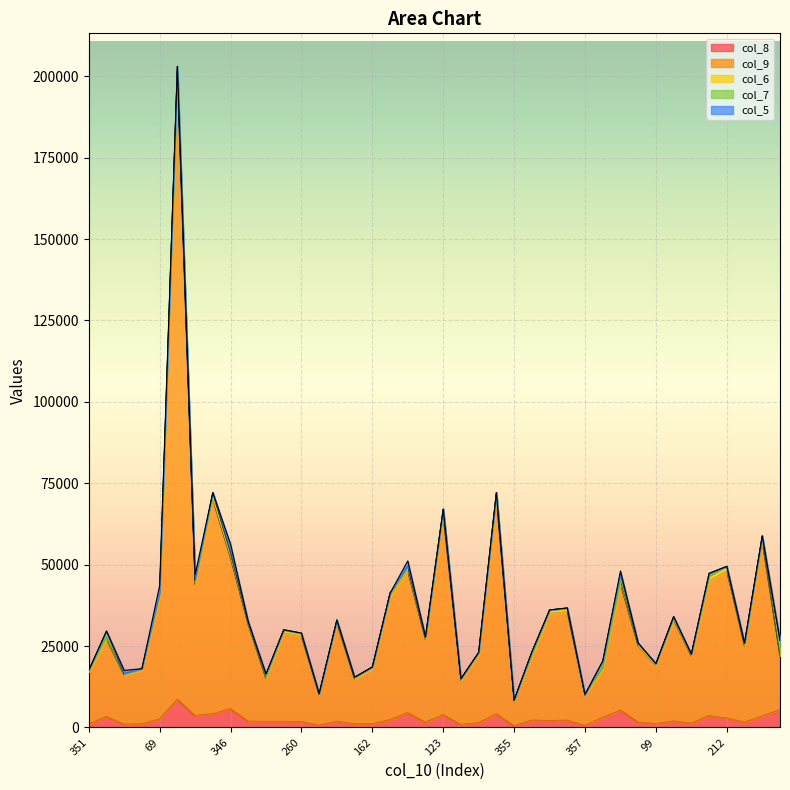

Which series has the largest total across all categories?

col_9